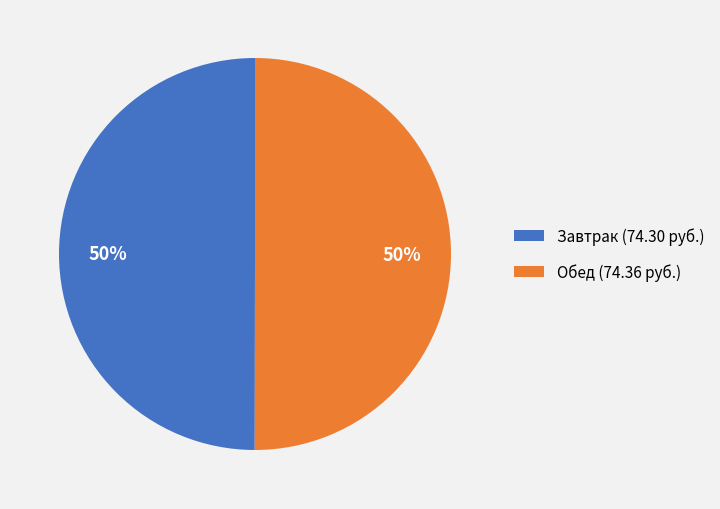

Is the sum of Завтрак (74.30 руб.) and Обед (74.36 руб.) greater than half?

Yes